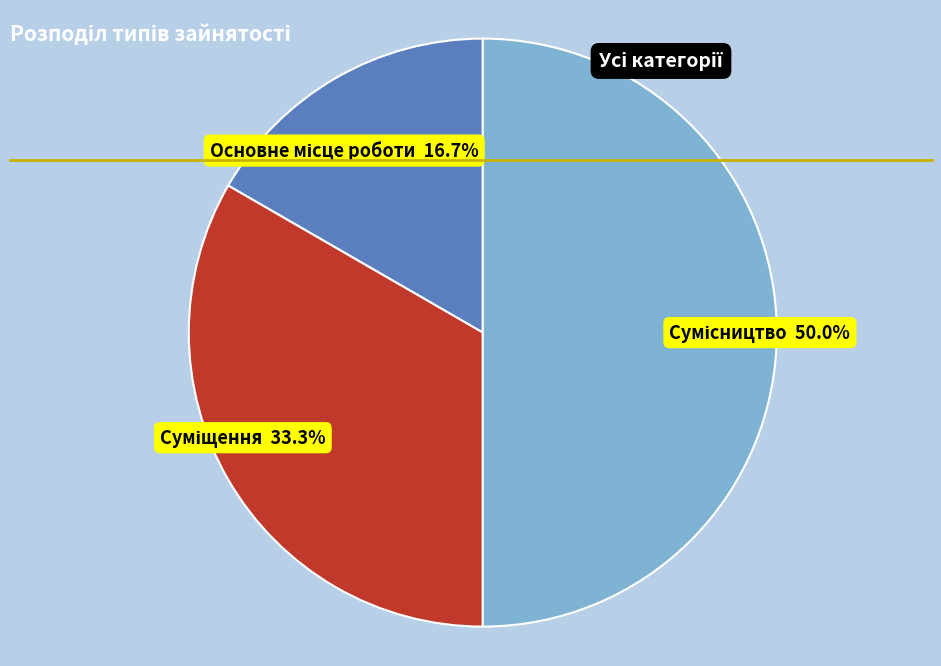

How many slices are in this pie chart?

3